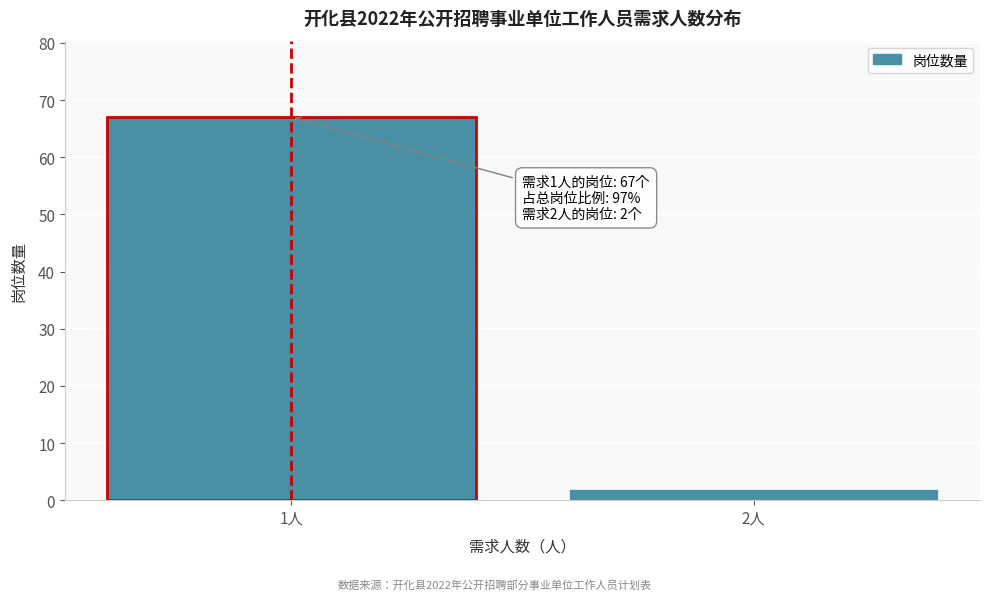

Reading left to right, list all the values displayed in this chart.

67	2